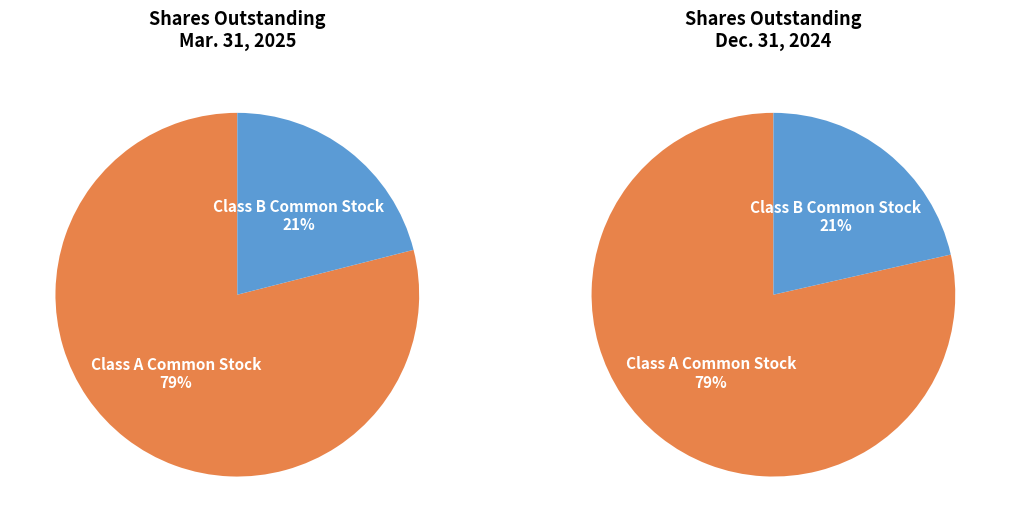

Which category accounts for the majority?

Class A Common Stock